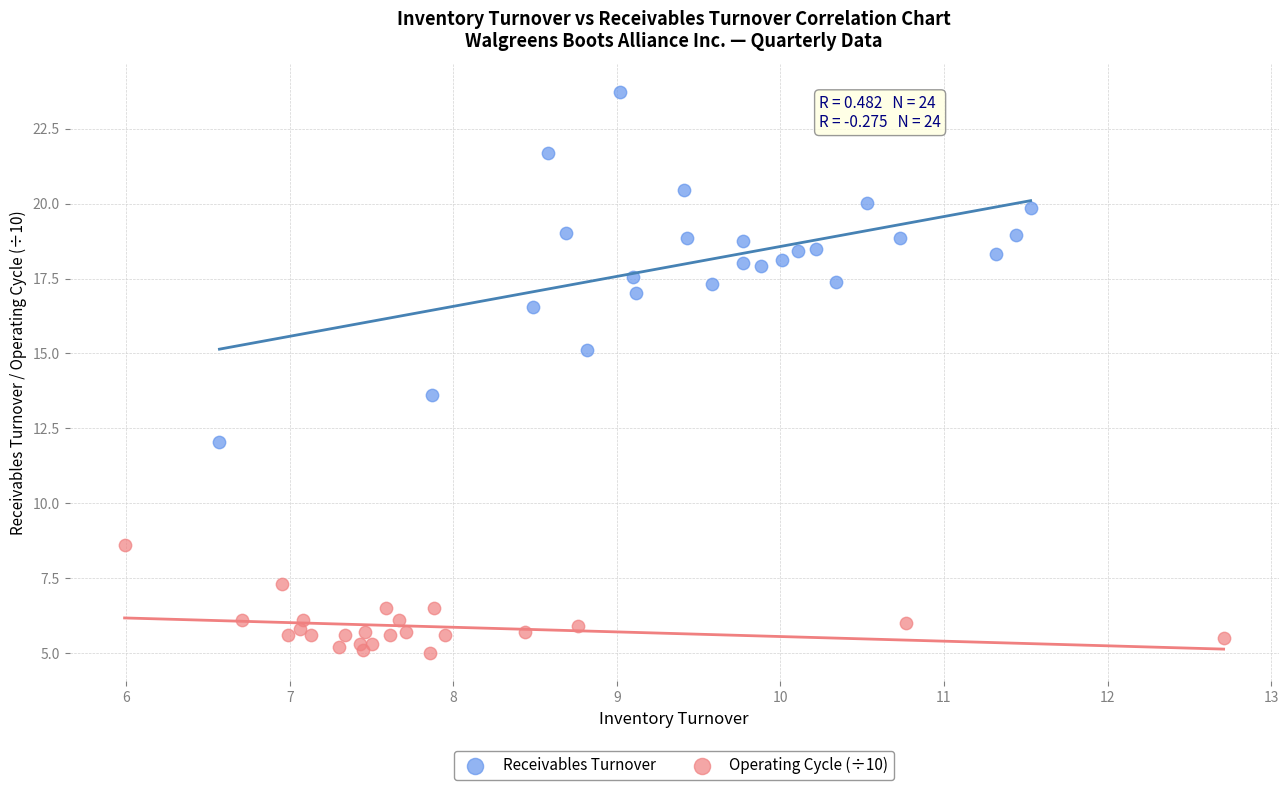

Which series reaches the maximum Y coordinate?

Receivables Turnover